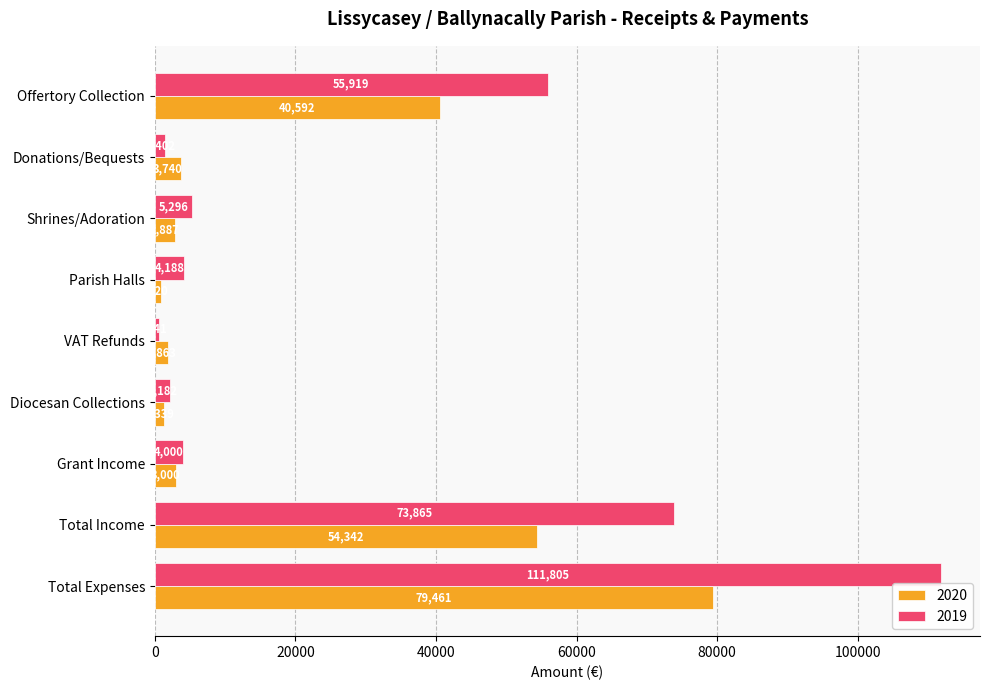

How many series are shown in this chart?

2